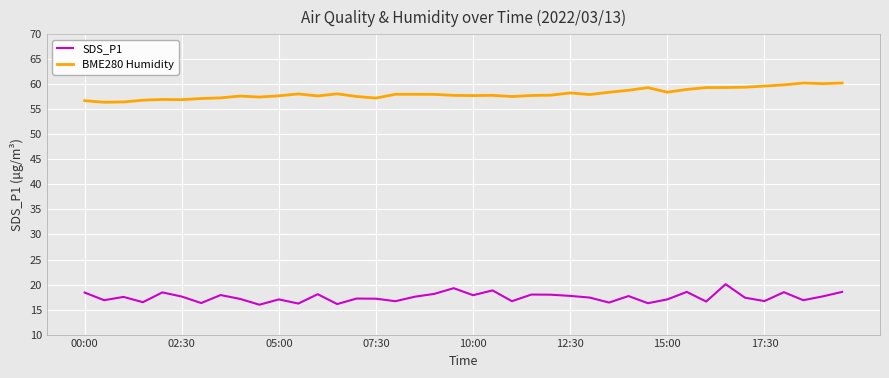

At how many categories does at least one series exceed 49?

40